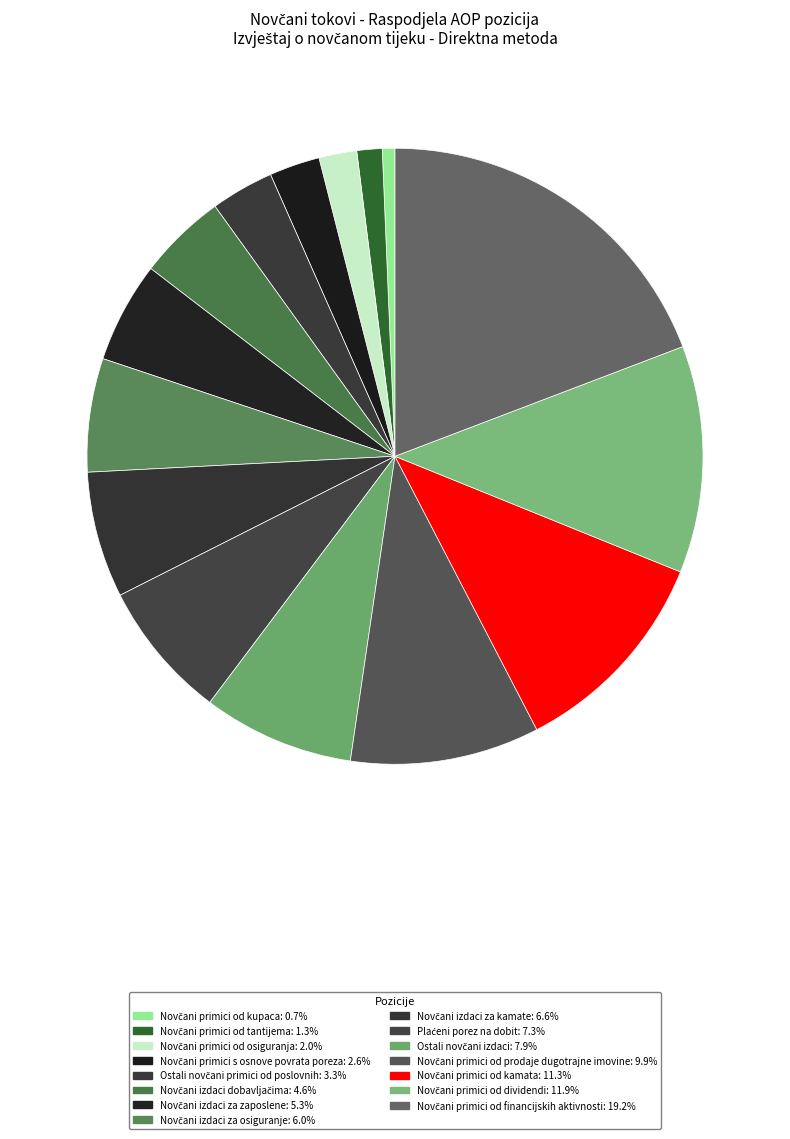

Rank the categories by value from lowest to highest.

Novčani primici od kupaca, Novčani primici od tantijema, Novčani primici od osiguranja, Novčani primici s osnove povrata poreza, Ostali novčani primici od poslovnih, Novčani izdaci dobavljačima, Novčani izdaci za zaposlene, Novčani izdaci za osiguranje, Novčani izdaci za kamate, Plaćeni porez na dobit, Ostali novčani izdaci, Novčani primici od prodaje dugotrajne imovine, Novčani primici od kamata, Novčani primici od dividendi, Novčani primici od financijskih aktivnosti